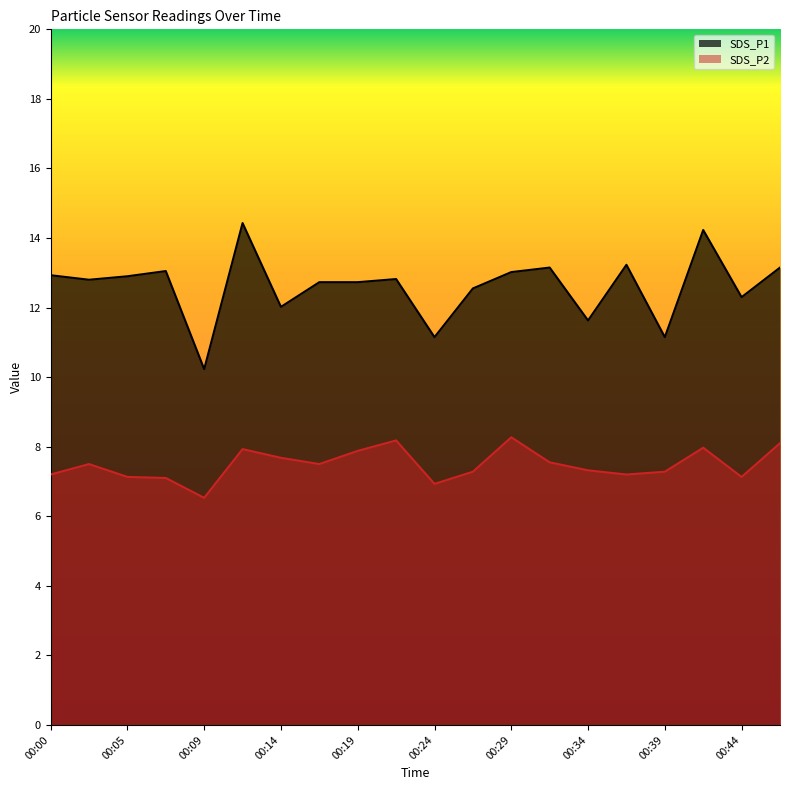

Rank the series by their maximum value, from highest to lowest.

SDS_P1, SDS_P2